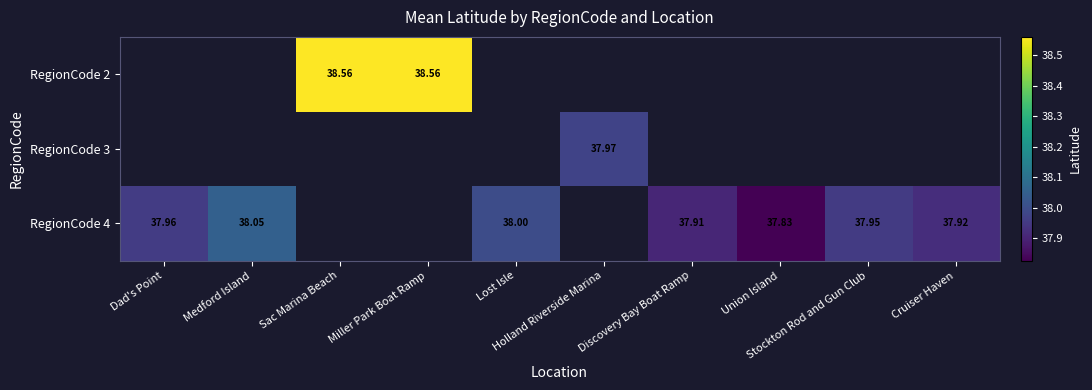

What is the sum of all RegionCode 4 values?

265.6